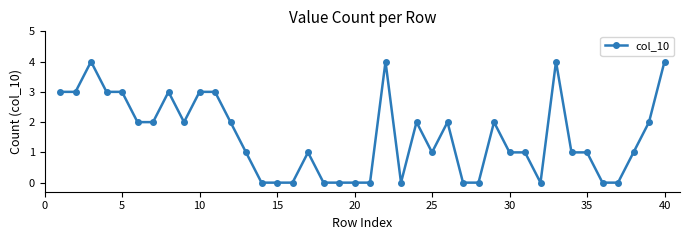

What is the maximum value shown in the chart?

4